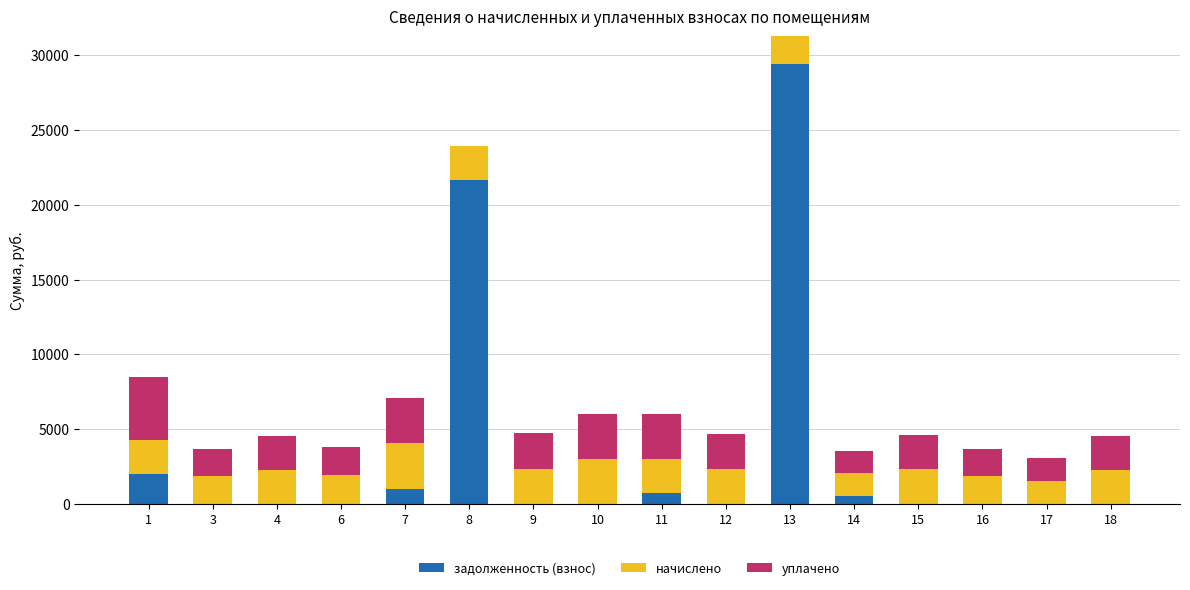

What is the average value of the задолженность (взнос) series?

3461.5